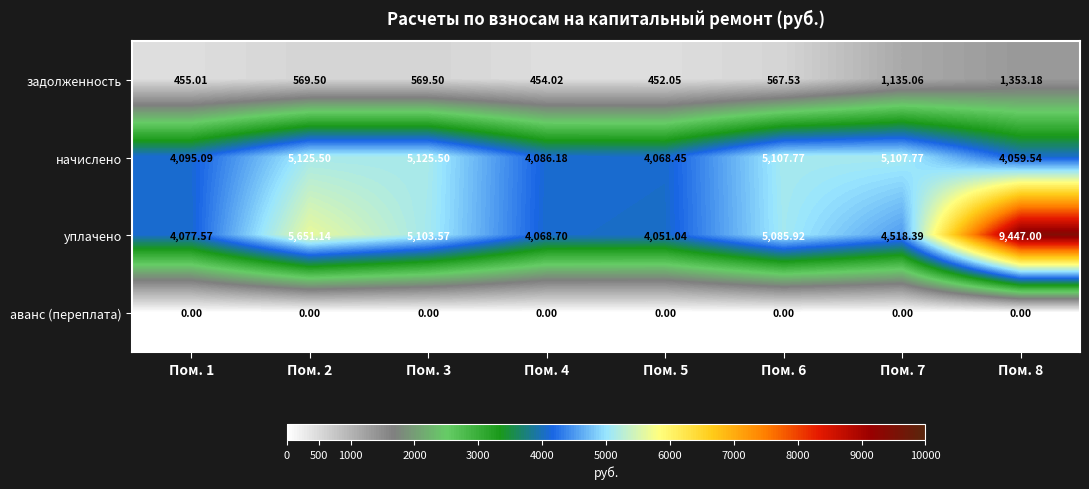

Count the number of categories in the chart.

8